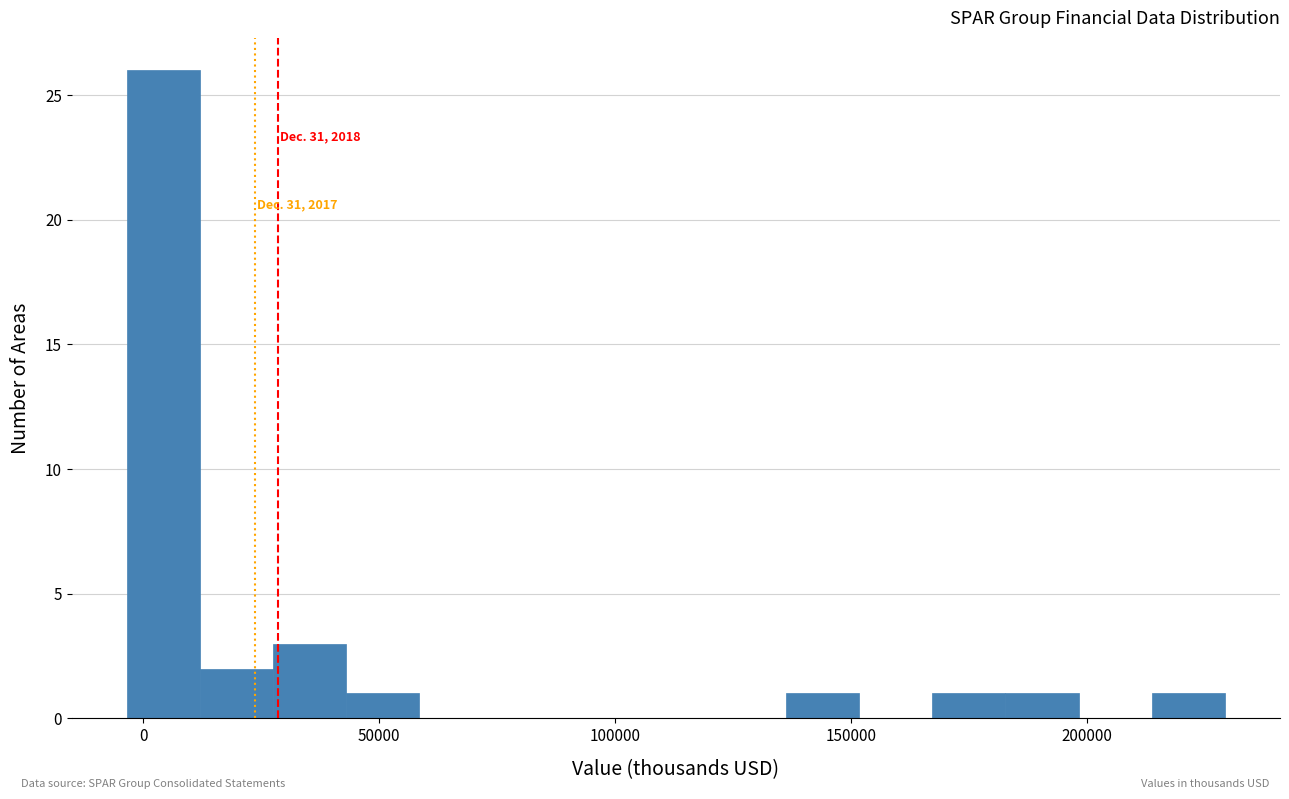

Read against the x-axis, roughly where is the centre of the tallest bar?

5000